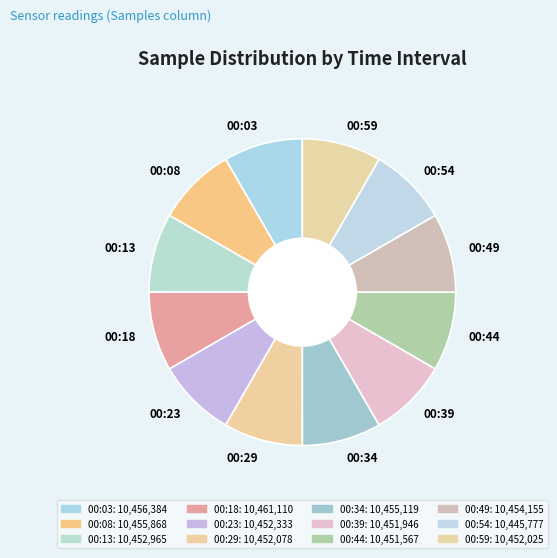

How many segments does this pie chart have?

12